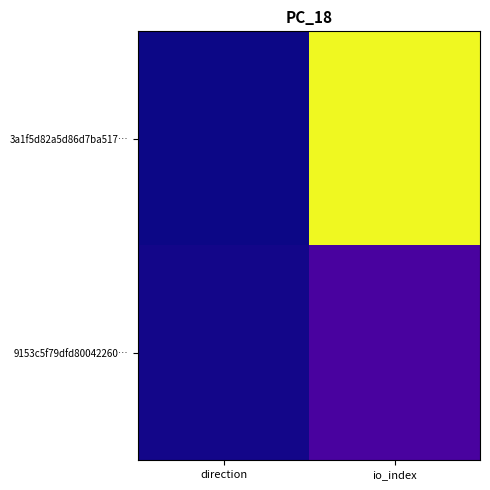

What is the spread (max minus min) of values at io_index?

179